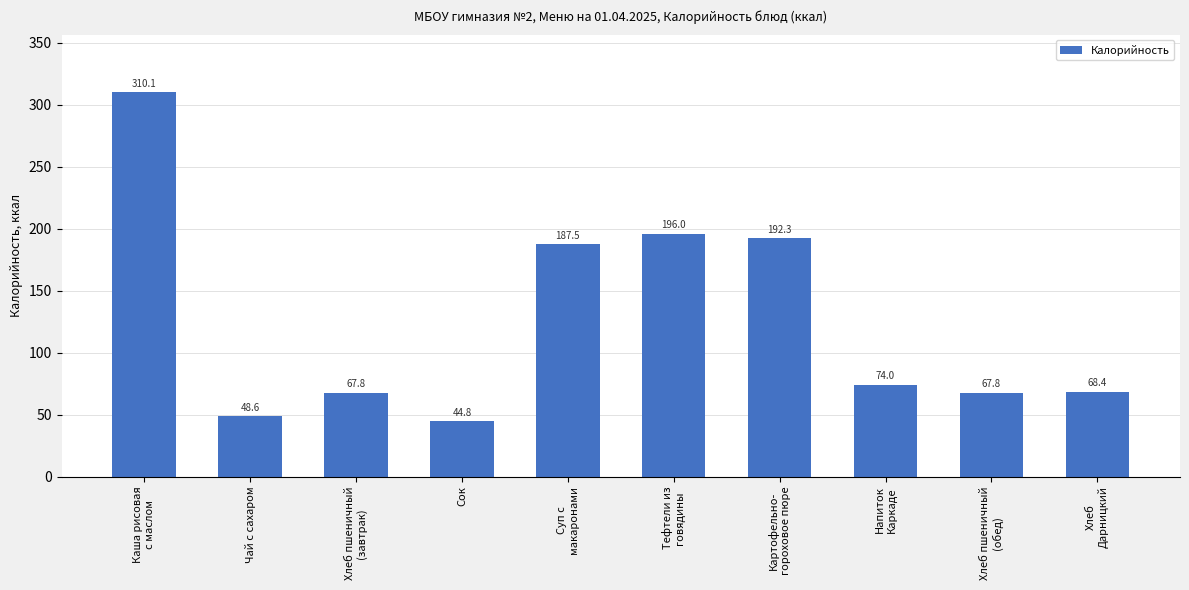

Reading left to right, transcribe all the data shown in this chart.

310.1	48.6	67.8	44.8	187.5	196.0	192.3	74.0	67.8	68.4